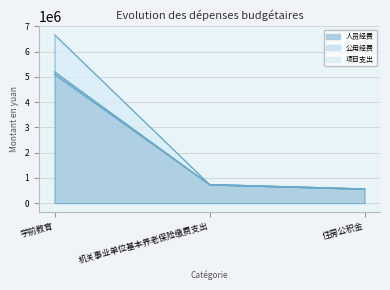

The 项目支出 series shows 3043576.1 at 学前教育. True or false?

False